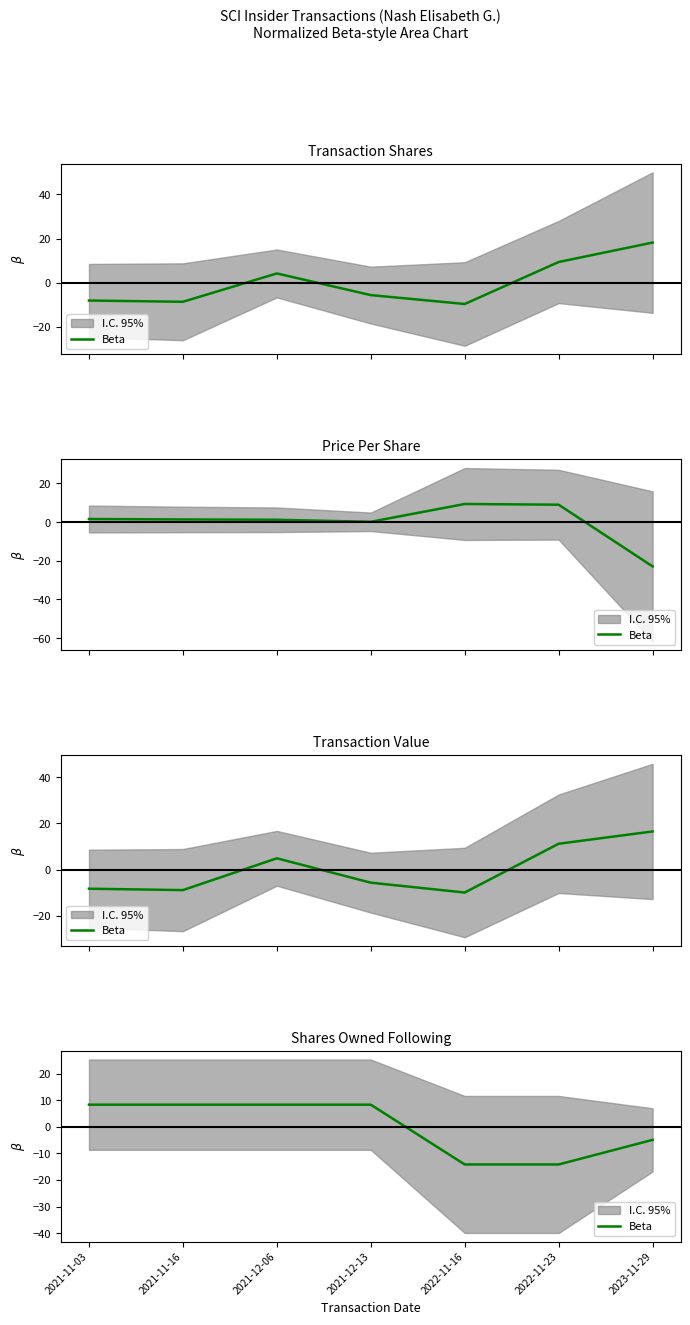

What position from the left is 2022-11-23?

6